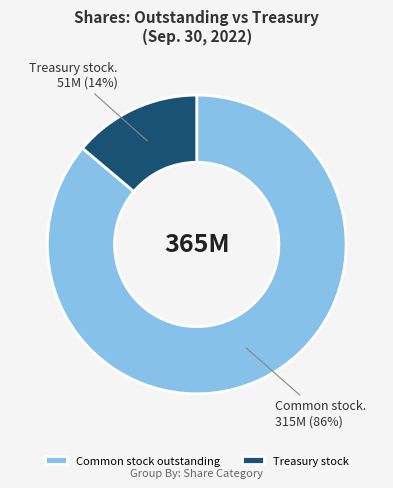

Which has a higher value, Common stock outstanding or Treasury stock?

Common stock outstanding